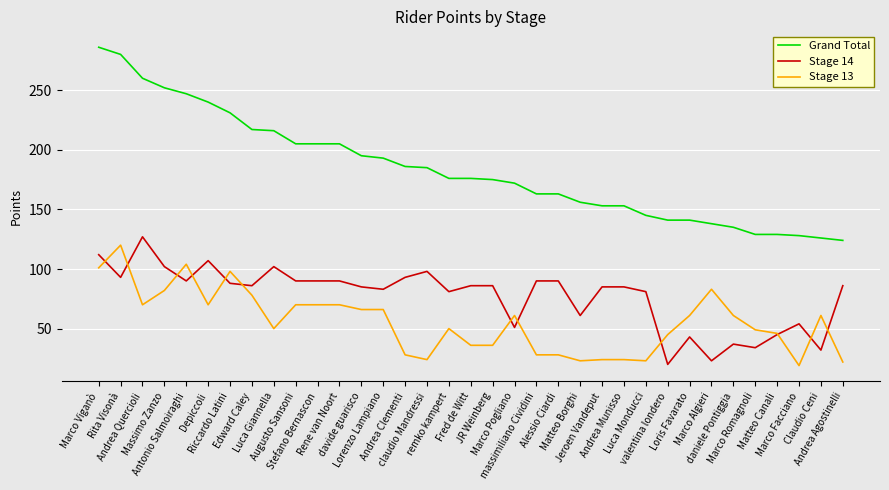

What is the sum of the Stage 14 values at Claudio Ceni and daniele Pontiggia?

69